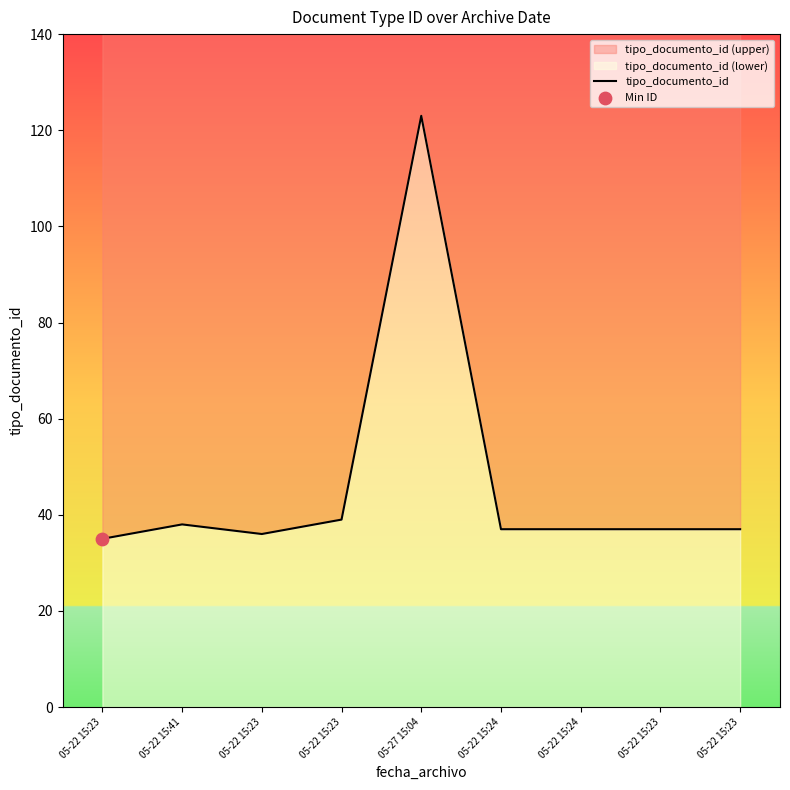

What is the change in value from 05-22 15:23 to 05-22 15:23?

+2